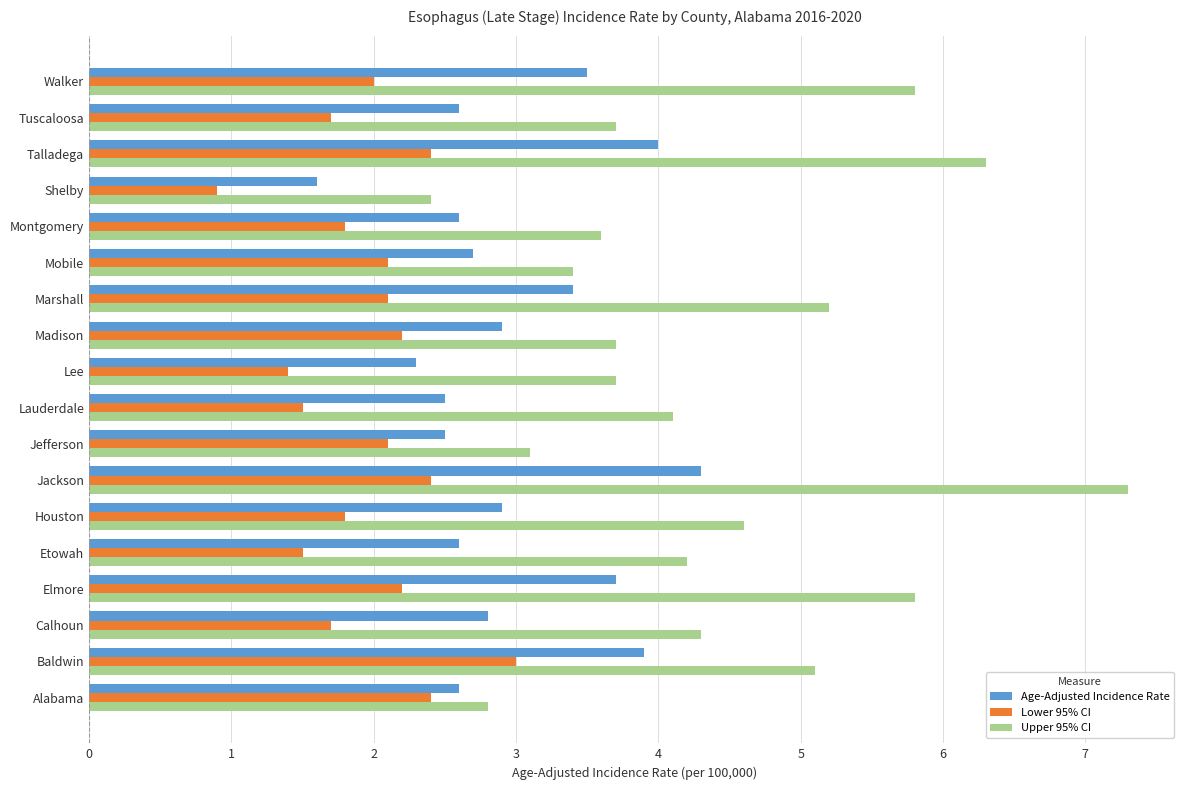

What is the highest value of the Age-Adjusted Incidence Rate series?

4.3